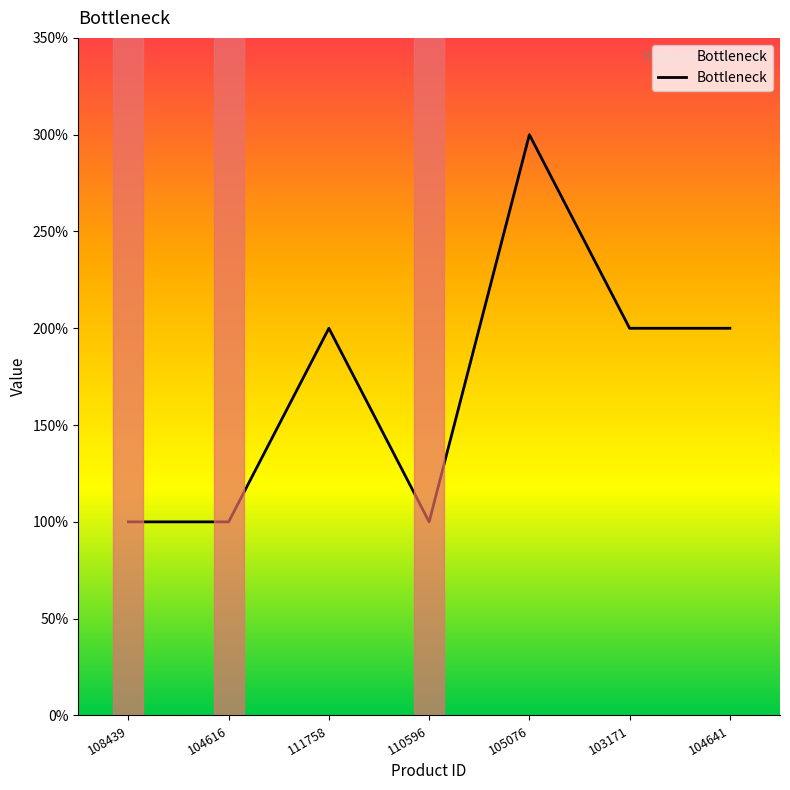

Is it true that the value at 110596 is 1?

True